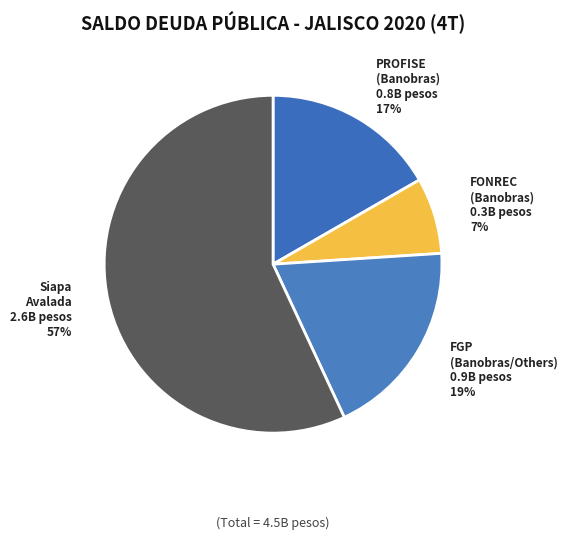

Which category has the smallest portion of the pie?

FONREC (Banobras)